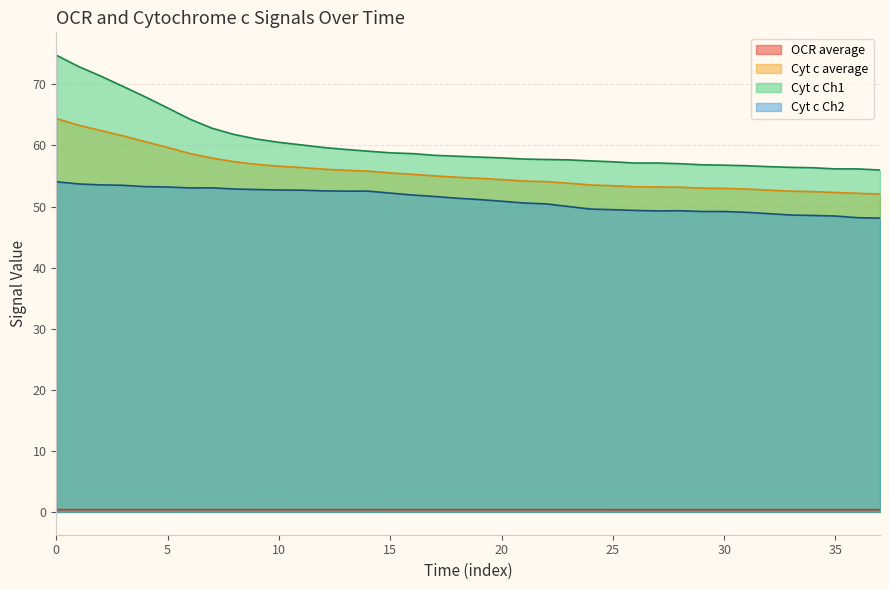

At how many categories does at least one series exceed 72?

2